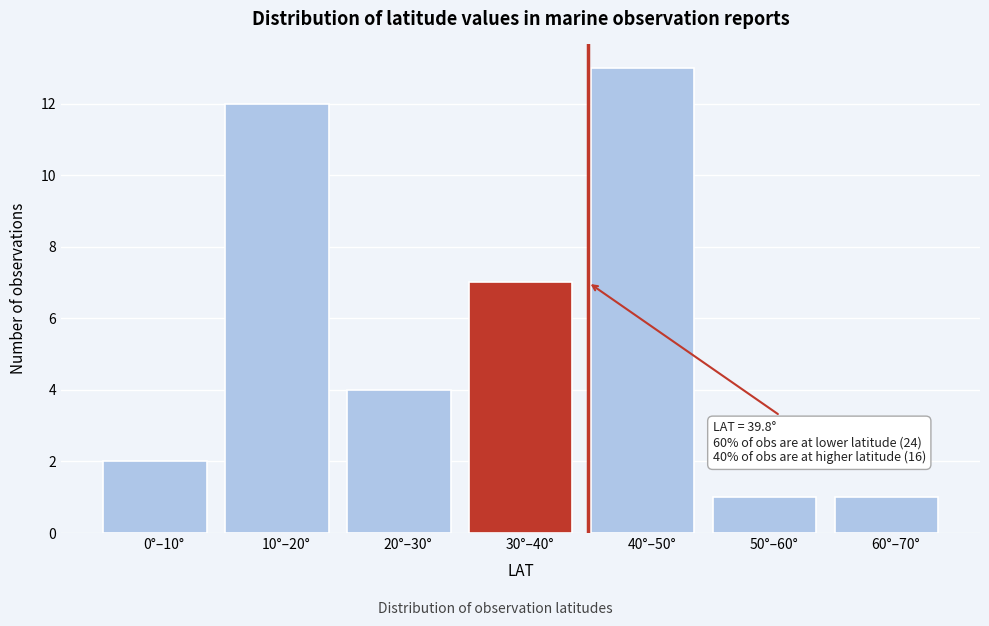

Reading right to left, what are all the values shown in this chart?

1	1	13	7	4	12	2